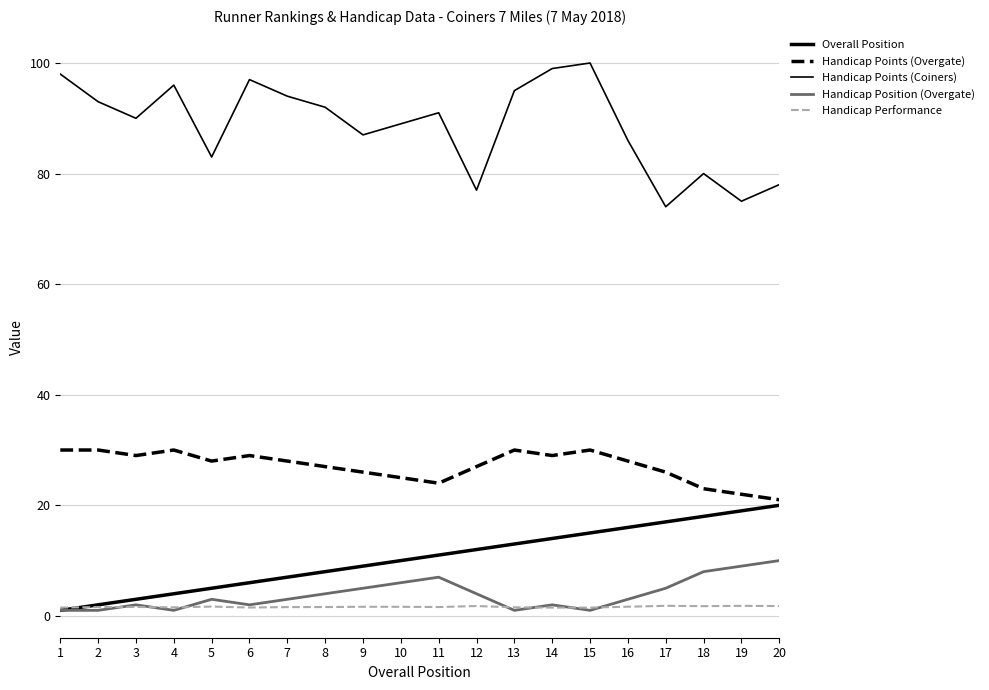

Is the value of Handicap Performance at 1 greater than the value of Handicap Points (Overgate) at 12?

No